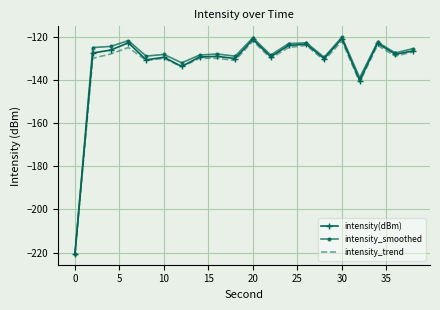

Which series has the largest range (max minus min)?

intensity_smoothed